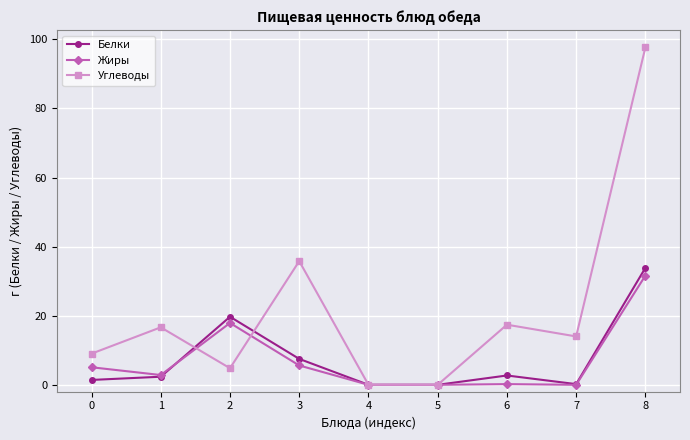

Where is the first local minimum for Жиры?

1